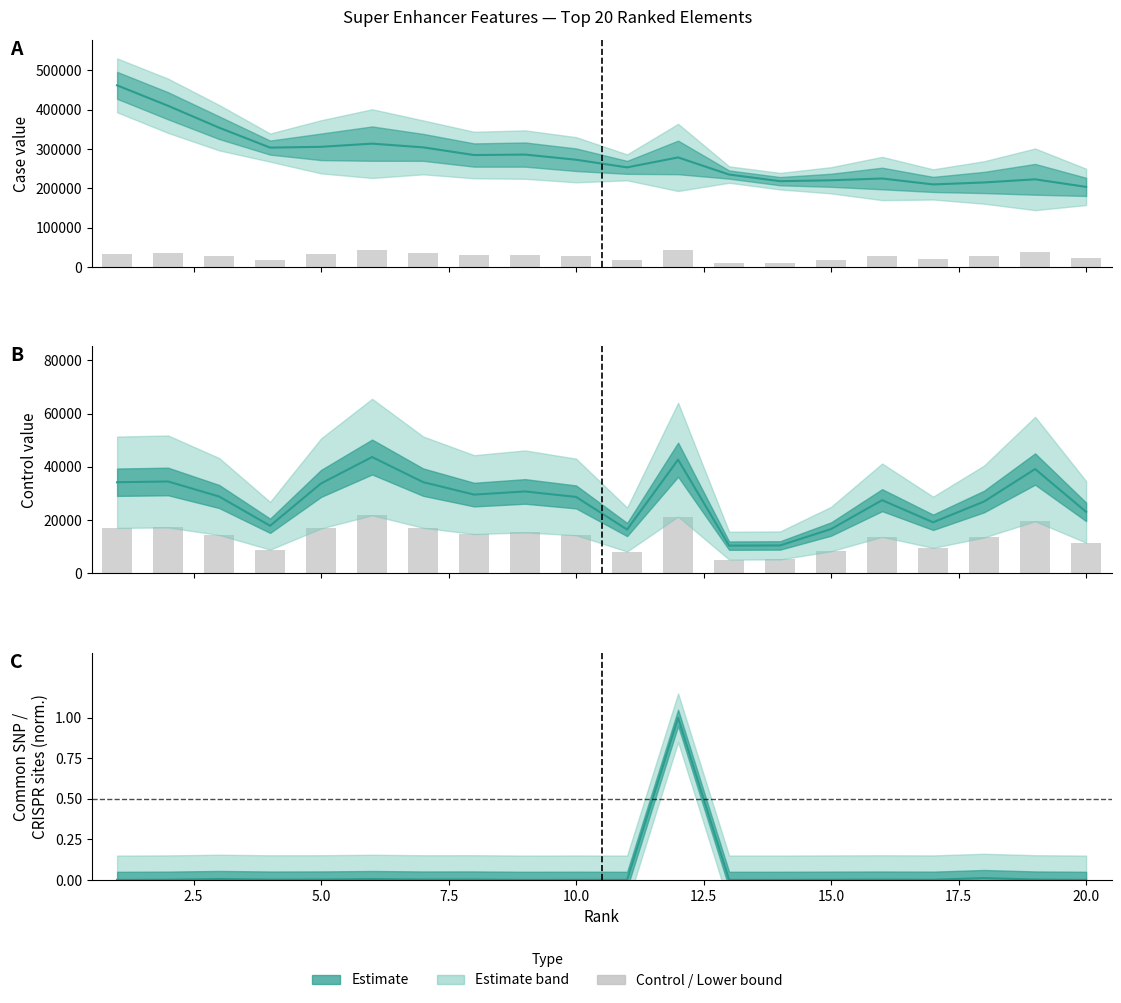

Is the value of Lower bound at 10.0 greater than the value of Control value at 17.5?

No